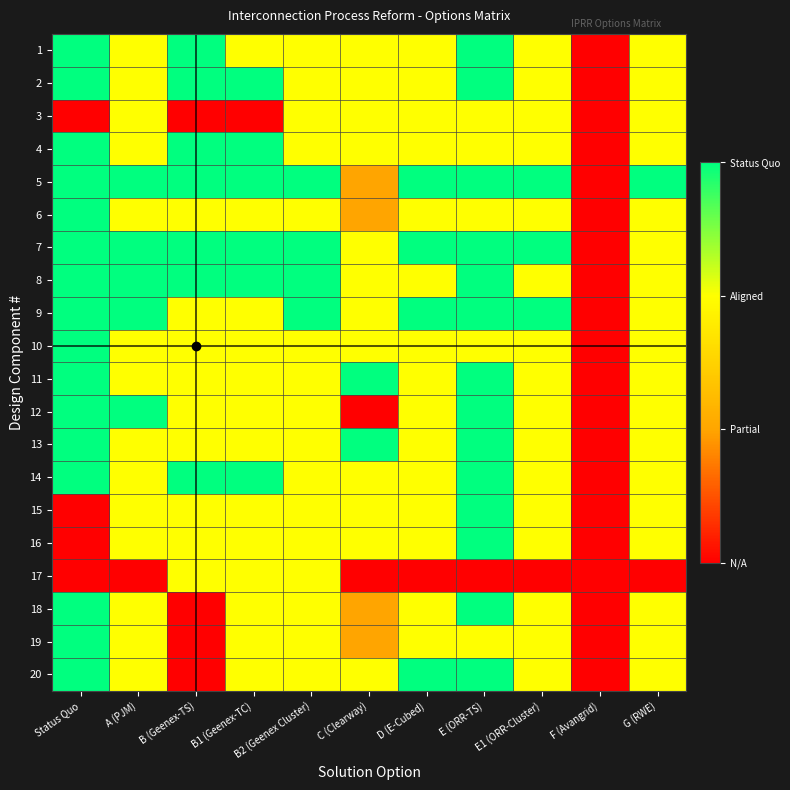

Reading right to left, list all the values displayed in this chart.

1: G (RWE)=2	F (Avangrid)=0	E1 (ORR-Cluster)=2	E (ORR-TS)=3	D (E-Cubed)=2	C (Clearway)=2	B2 (Geenex Cluster)=2	B1 (Geenex-TC)=2	B (Geenex-TS)=3	A (PJM)=2	Status Quo=3
2: G (RWE)=2	F (Avangrid)=0	E1 (ORR-Cluster)=2	E (ORR-TS)=3	D (E-Cubed)=2	C (Clearway)=2	B2 (Geenex Cluster)=2	B1 (Geenex-TC)=3	B (Geenex-TS)=3	A (PJM)=2	Status Quo=3
3: G (RWE)=2	F (Avangrid)=0	E1 (ORR-Cluster)=2	E (ORR-TS)=2	D (E-Cubed)=2	C (Clearway)=2	B2 (Geenex Cluster)=2	B1 (Geenex-TC)=0	B (Geenex-TS)=0	A (PJM)=2	Status Quo=0
4: G (RWE)=2	F (Avangrid)=0	E1 (ORR-Cluster)=2	E (ORR-TS)=2	D (E-Cubed)=2	C (Clearway)=2	B2 (Geenex Cluster)=2	B1 (Geenex-TC)=3	B (Geenex-TS)=3	A (PJM)=2	Status Quo=3
5: G (RWE)=3	F (Avangrid)=0	E1 (ORR-Cluster)=3	E (ORR-TS)=3	D (E-Cubed)=3	C (Clearway)=1	B2 (Geenex Cluster)=3	B1 (Geenex-TC)=3	B (Geenex-TS)=3	A (PJM)=3	Status Quo=3
6: G (RWE)=2	F (Avangrid)=0	E1 (ORR-Cluster)=2	E (ORR-TS)=2	D (E-Cubed)=2	C (Clearway)=1	B2 (Geenex Cluster)=2	B1 (Geenex-TC)=2	B (Geenex-TS)=2	A (PJM)=2	Status Quo=3
7: G (RWE)=2	F (Avangrid)=0	E1 (ORR-Cluster)=3	E (ORR-TS)=3	D (E-Cubed)=3	C (Clearway)=2	B2 (Geenex Cluster)=3	B1 (Geenex-TC)=3	B (Geenex-TS)=3	A (PJM)=3	Status Quo=3
8: G (RWE)=2	F (Avangrid)=0	E1 (ORR-Cluster)=2	E (ORR-TS)=3	D (E-Cubed)=2	C (Clearway)=2	B2 (Geenex Cluster)=3	B1 (Geenex-TC)=3	B (Geenex-TS)=3	A (PJM)=3	Status Quo=3
9: G (RWE)=2	F (Avangrid)=0	E1 (ORR-Cluster)=3	E (ORR-TS)=3	D (E-Cubed)=3	C (Clearway)=2	B2 (Geenex Cluster)=3	B1 (Geenex-TC)=2	B (Geenex-TS)=2	A (PJM)=3	Status Quo=3
10: G (RWE)=2	F (Avangrid)=0	E1 (ORR-Cluster)=2	E (ORR-TS)=2	D (E-Cubed)=2	C (Clearway)=2	B2 (Geenex Cluster)=2	B1 (Geenex-TC)=2	B (Geenex-TS)=2	A (PJM)=2	Status Quo=3
11: G (RWE)=2	F (Avangrid)=0	E1 (ORR-Cluster)=2	E (ORR-TS)=3	D (E-Cubed)=2	C (Clearway)=3	B2 (Geenex Cluster)=2	B1 (Geenex-TC)=2	B (Geenex-TS)=2	A (PJM)=2	Status Quo=3
12: G (RWE)=2	F (Avangrid)=0	E1 (ORR-Cluster)=2	E (ORR-TS)=3	D (E-Cubed)=2	C (Clearway)=0	B2 (Geenex Cluster)=2	B1 (Geenex-TC)=2	B (Geenex-TS)=2	A (PJM)=3	Status Quo=3
13: G (RWE)=2	F (Avangrid)=0	E1 (ORR-Cluster)=2	E (ORR-TS)=3	D (E-Cubed)=2	C (Clearway)=3	B2 (Geenex Cluster)=2	B1 (Geenex-TC)=2	B (Geenex-TS)=2	A (PJM)=2	Status Quo=3
14: G (RWE)=2	F (Avangrid)=0	E1 (ORR-Cluster)=2	E (ORR-TS)=3	D (E-Cubed)=2	C (Clearway)=2	B2 (Geenex Cluster)=2	B1 (Geenex-TC)=3	B (Geenex-TS)=3	A (PJM)=2	Status Quo=3
15: G (RWE)=2	F (Avangrid)=0	E1 (ORR-Cluster)=2	E (ORR-TS)=3	D (E-Cubed)=2	C (Clearway)=2	B2 (Geenex Cluster)=2	B1 (Geenex-TC)=2	B (Geenex-TS)=2	A (PJM)=2	Status Quo=0
16: G (RWE)=2	F (Avangrid)=0	E1 (ORR-Cluster)=2	E (ORR-TS)=3	D (E-Cubed)=2	C (Clearway)=2	B2 (Geenex Cluster)=2	B1 (Geenex-TC)=2	B (Geenex-TS)=2	A (PJM)=2	Status Quo=0
17: G (RWE)=0	F (Avangrid)=0	E1 (ORR-Cluster)=0	E (ORR-TS)=0	D (E-Cubed)=0	C (Clearway)=0	B2 (Geenex Cluster)=2	B1 (Geenex-TC)=2	B (Geenex-TS)=2	A (PJM)=0	Status Quo=0
18: G (RWE)=2	F (Avangrid)=0	E1 (ORR-Cluster)=2	E (ORR-TS)=3	D (E-Cubed)=2	C (Clearway)=1	B2 (Geenex Cluster)=2	B1 (Geenex-TC)=2	B (Geenex-TS)=0	A (PJM)=2	Status Quo=3
19: G (RWE)=2	F (Avangrid)=0	E1 (ORR-Cluster)=2	E (ORR-TS)=2	D (E-Cubed)=2	C (Clearway)=1	B2 (Geenex Cluster)=2	B1 (Geenex-TC)=2	B (Geenex-TS)=0	A (PJM)=2	Status Quo=3
20: G (RWE)=2	F (Avangrid)=0	E1 (ORR-Cluster)=2	E (ORR-TS)=3	D (E-Cubed)=3	C (Clearway)=2	B2 (Geenex Cluster)=2	B1 (Geenex-TC)=2	B (Geenex-TS)=0	A (PJM)=2	Status Quo=3